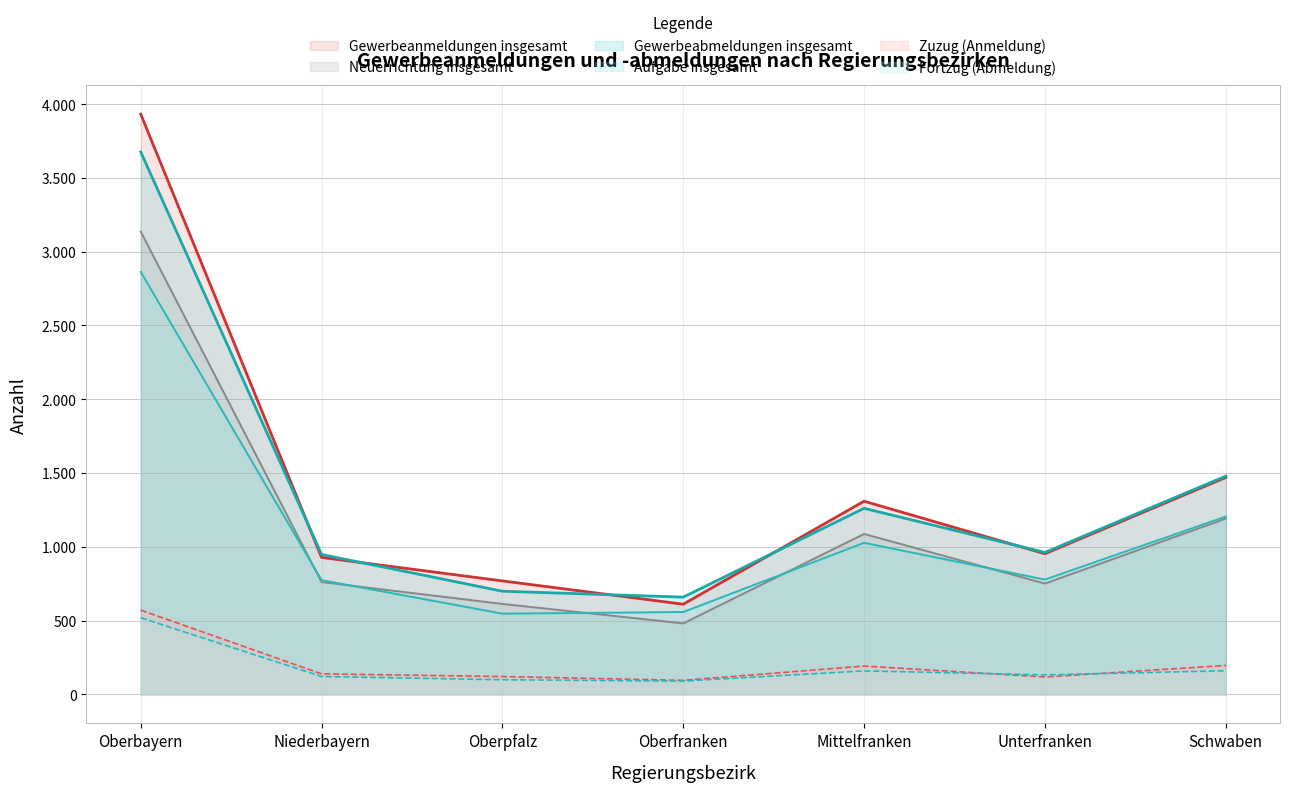

What is the difference between the Gewerbeanmeldungen insgesamt values at Schwaben and Unterfranken?

517